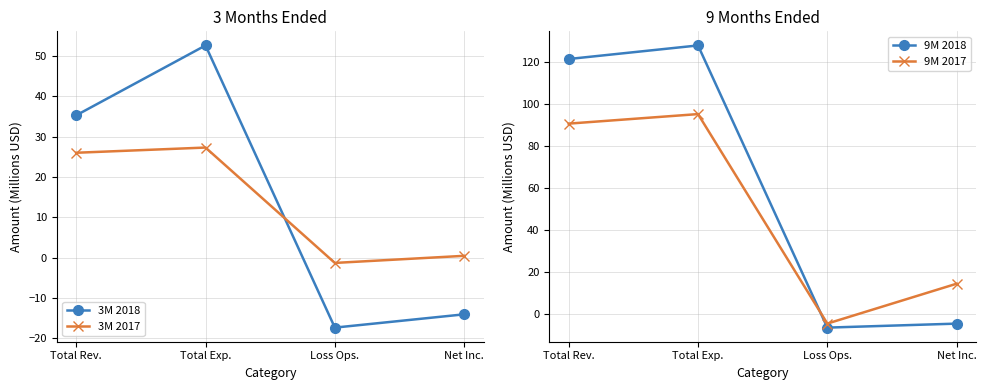

At which category is the sum across all series the highest?

Total Exp.